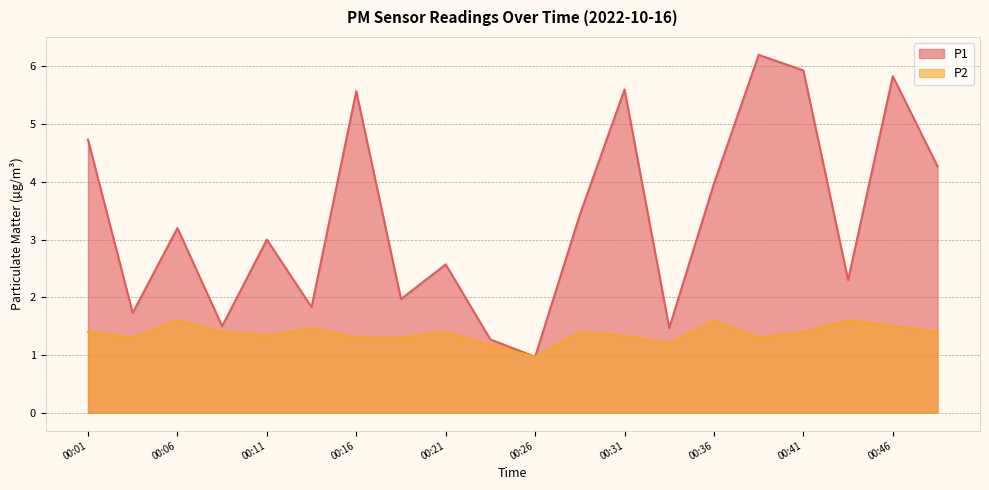

At which label does P2 reach its minimum?

00:26